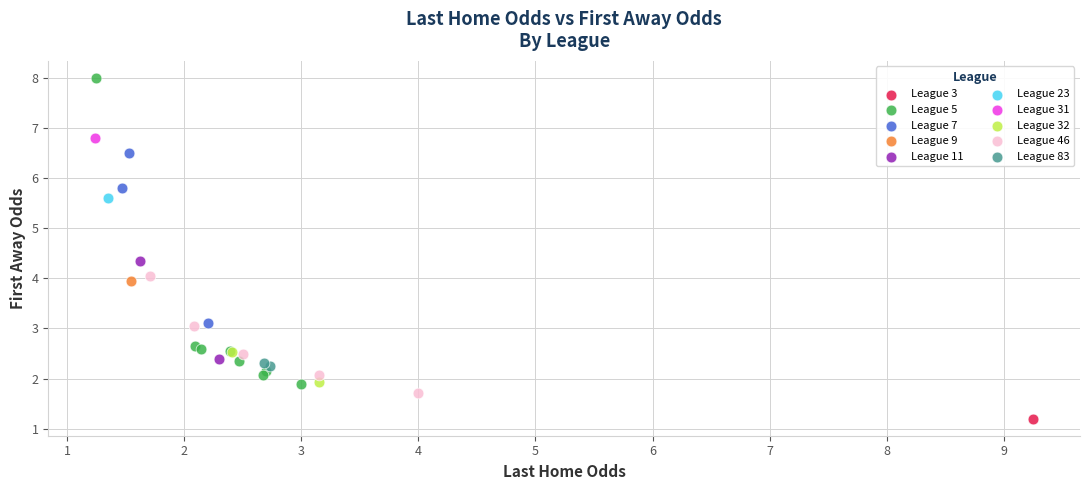

Which series reaches the minimum Y coordinate?

League 3